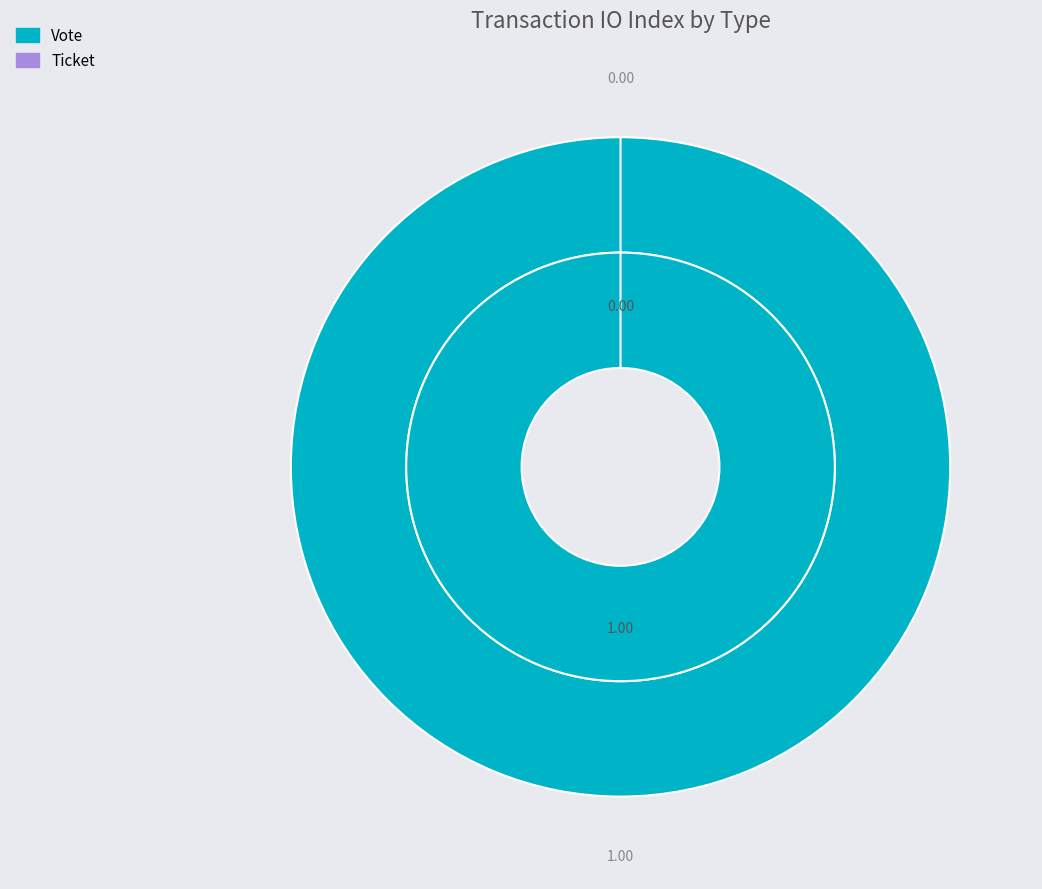

How many slices are in this pie chart?

2